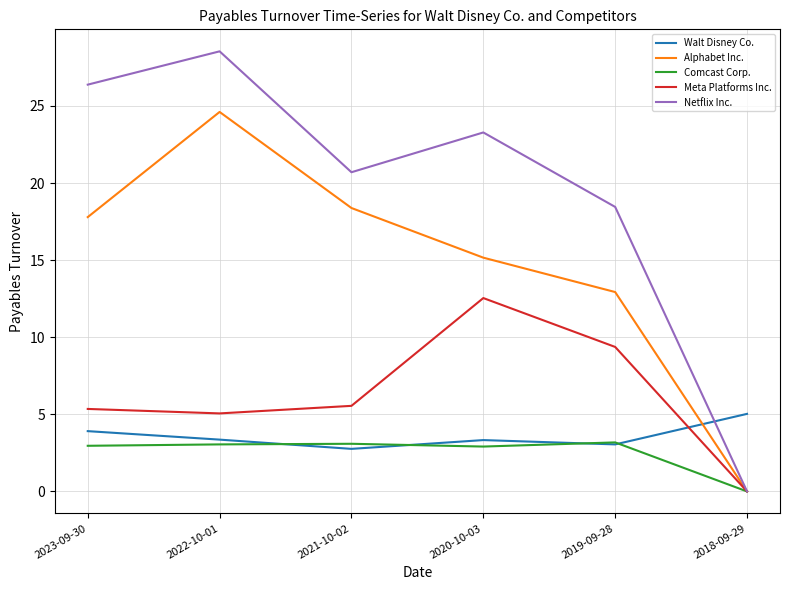

At how many categories does at least one series exceed 15?

5